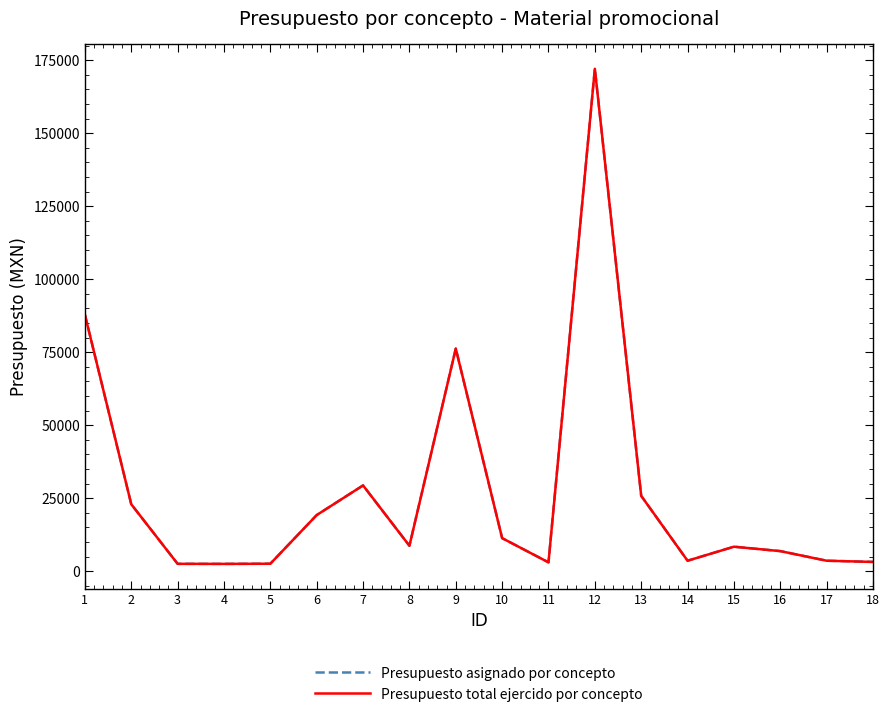

Does the chart display data point markers on the line(s)?

No